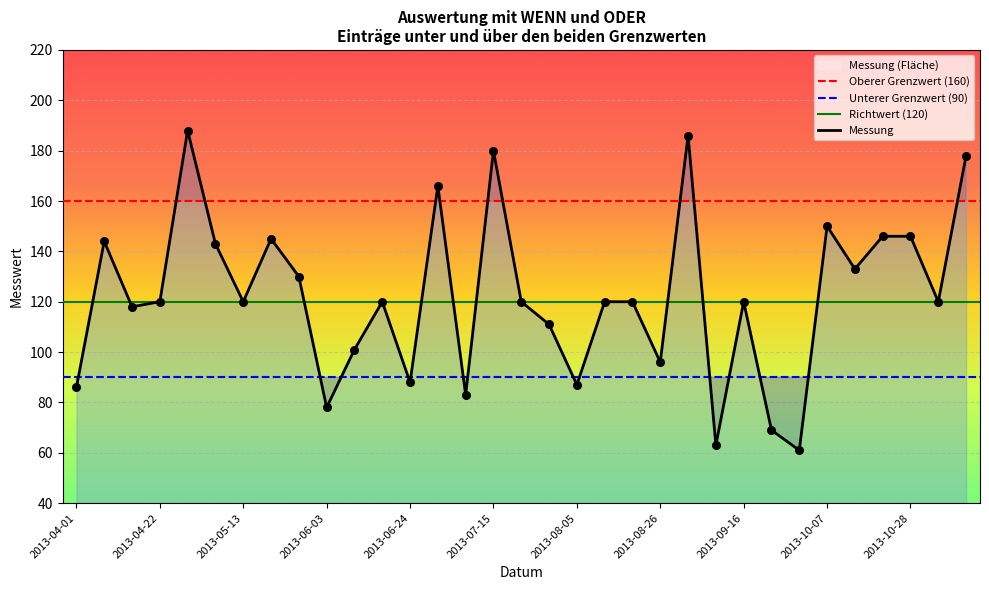

Between 2013-04-29 and 2013-07-15, which is larger?

2013-04-29